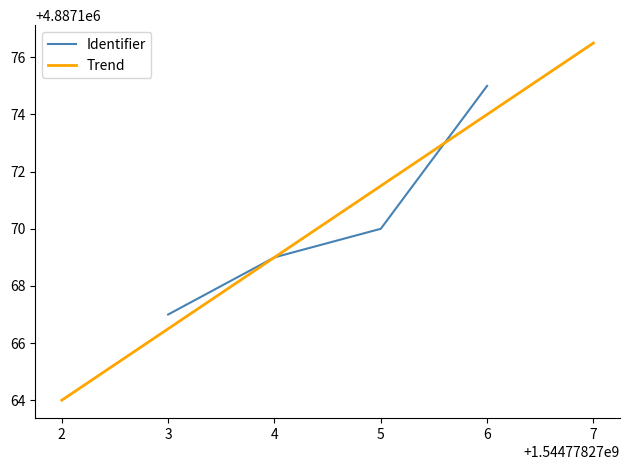

Rank the categories by Identifier value from highest to lowest.

6, 5, 4, 3